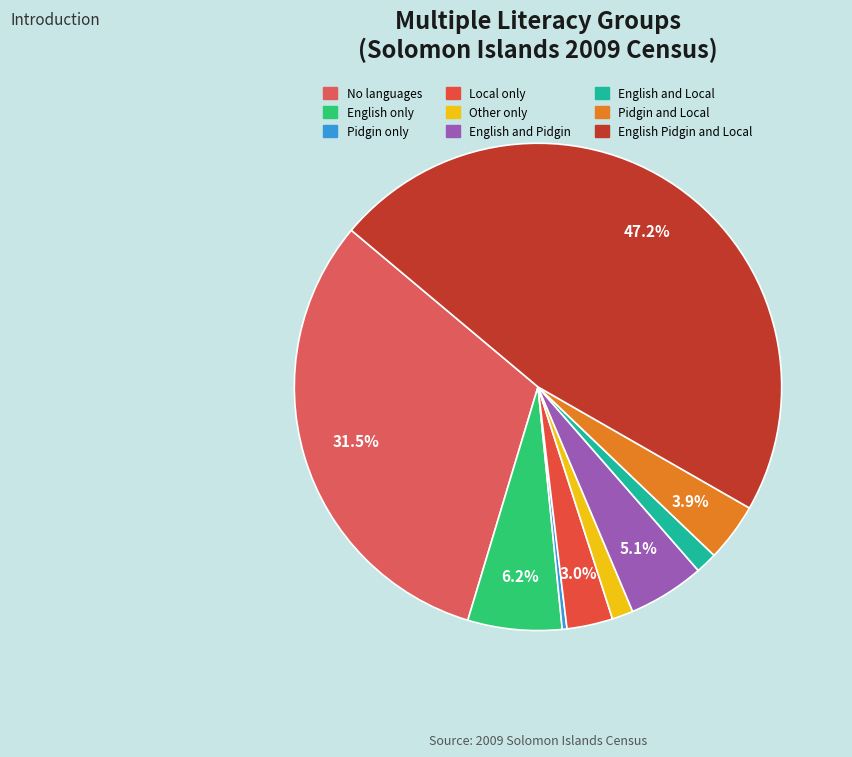

To the nearest percent, what is the combined percentage of Pidgin and Local and Pidgin only?

4%